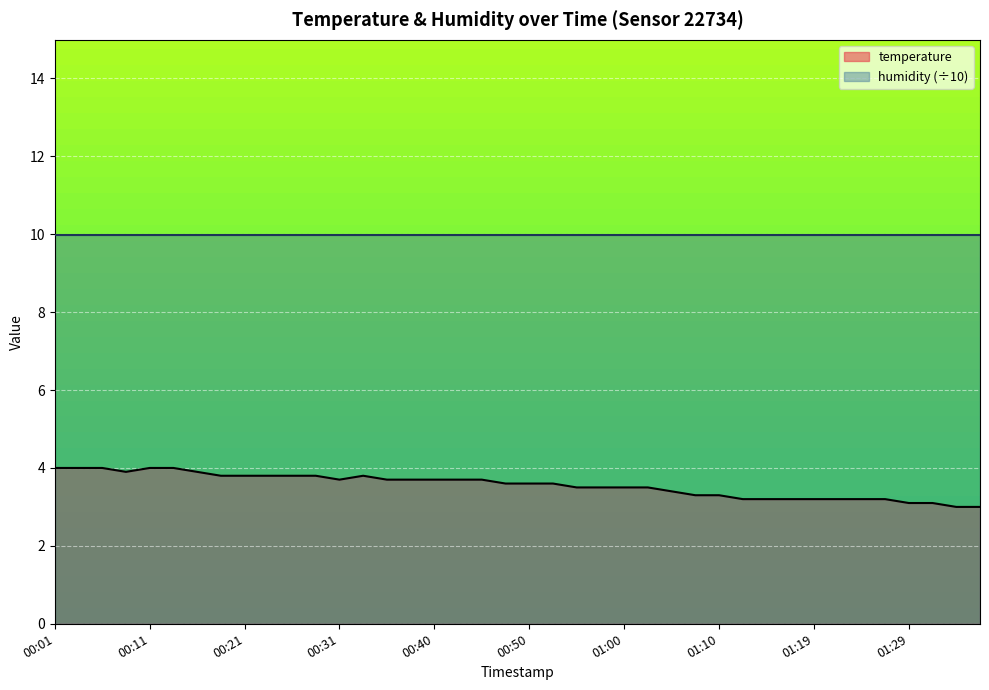

What is the label of the 17th point from the left?

00:40